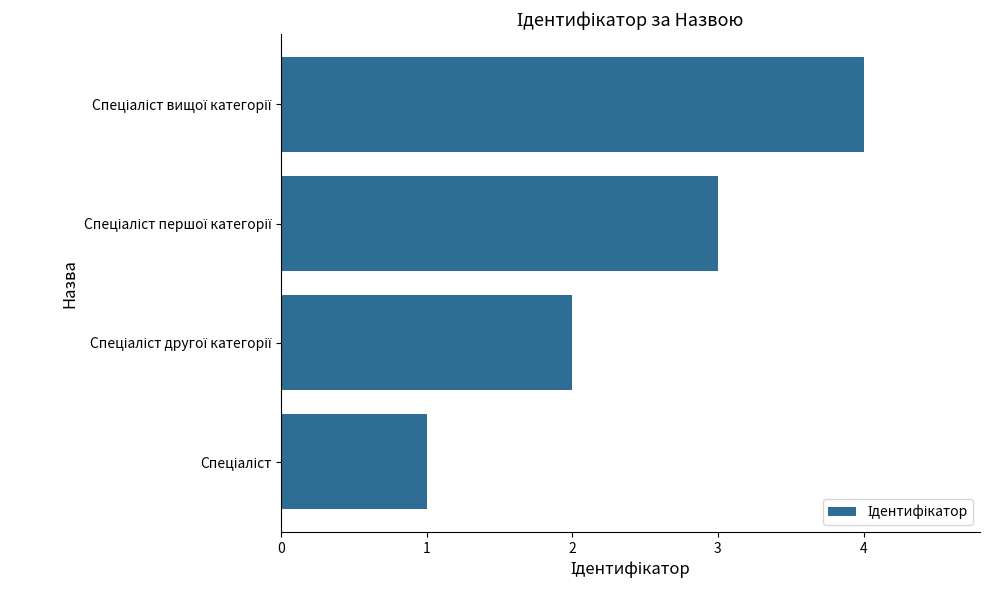

What is the difference between the maximum and minimum values?

3